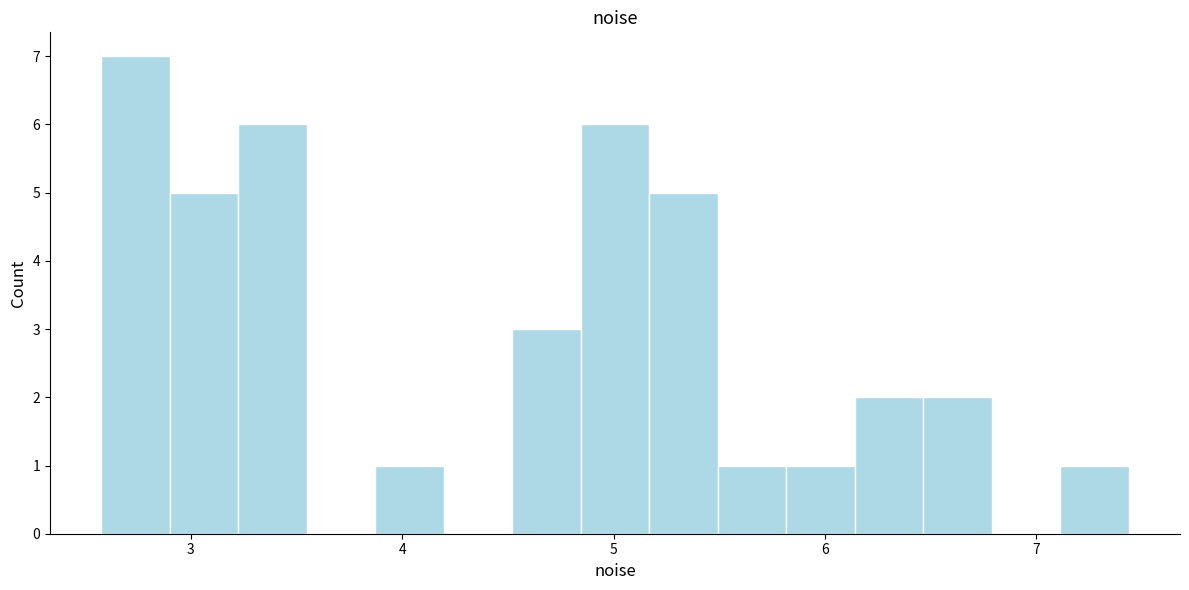

Around what value on the x-axis is the tallest bar? Give the approximate position of its centre, as read against the axis.

2.7